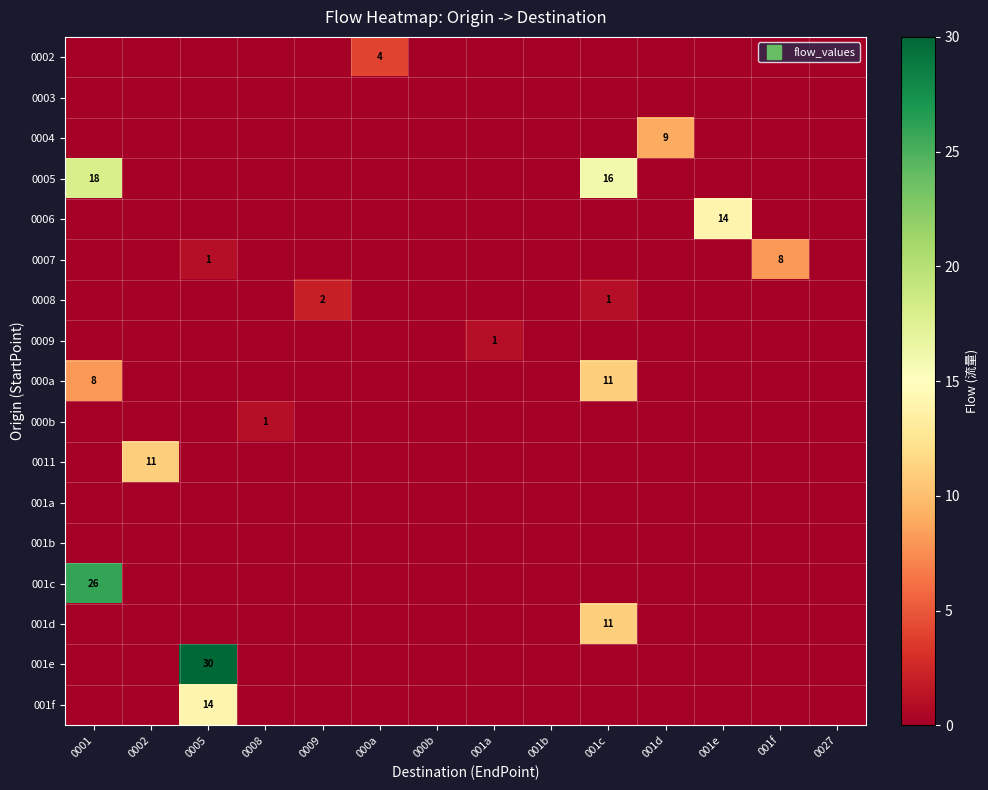

At which category does the chart reach its peak across all series?

0005